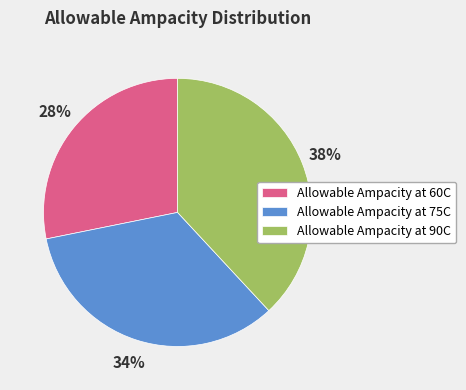

To the nearest percent, what is the difference between the largest and smallest slice percentages?

10%